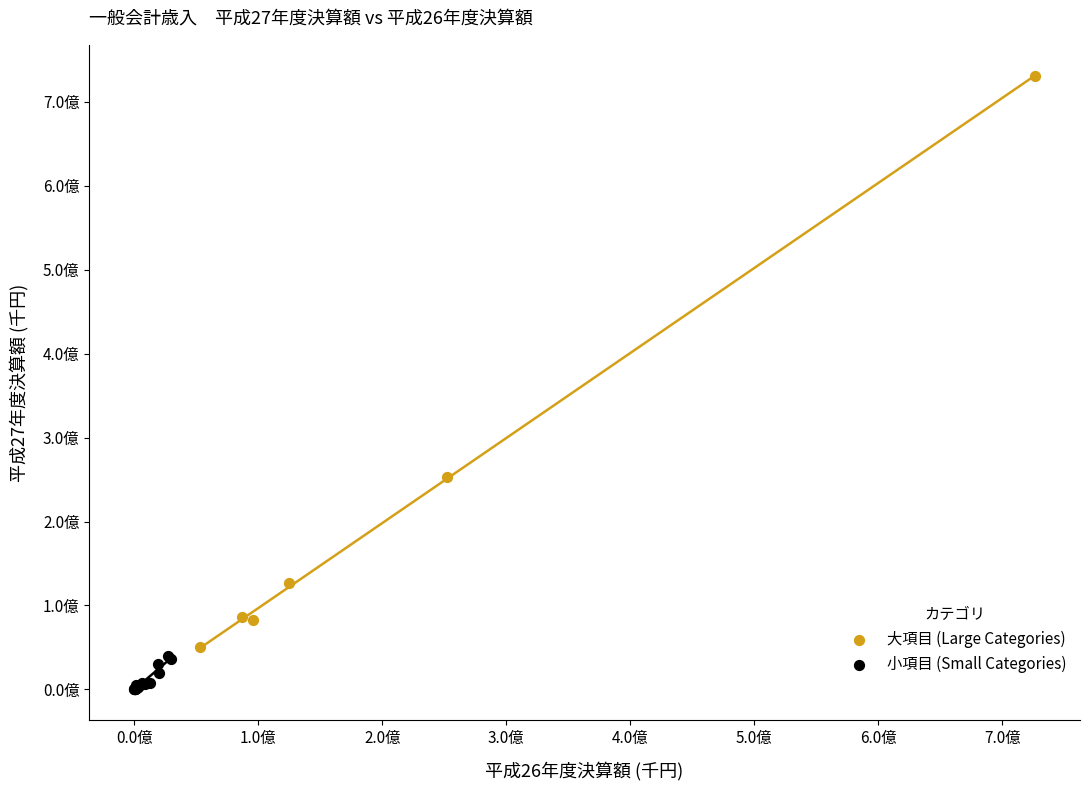

Which series contains the lowest Y value?

小項目 (Small Categories)